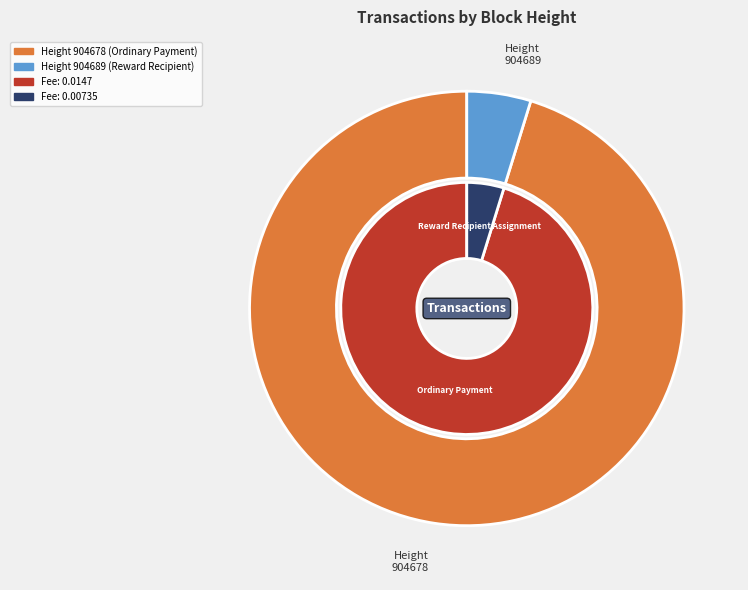

How many slices are in this pie chart?

2